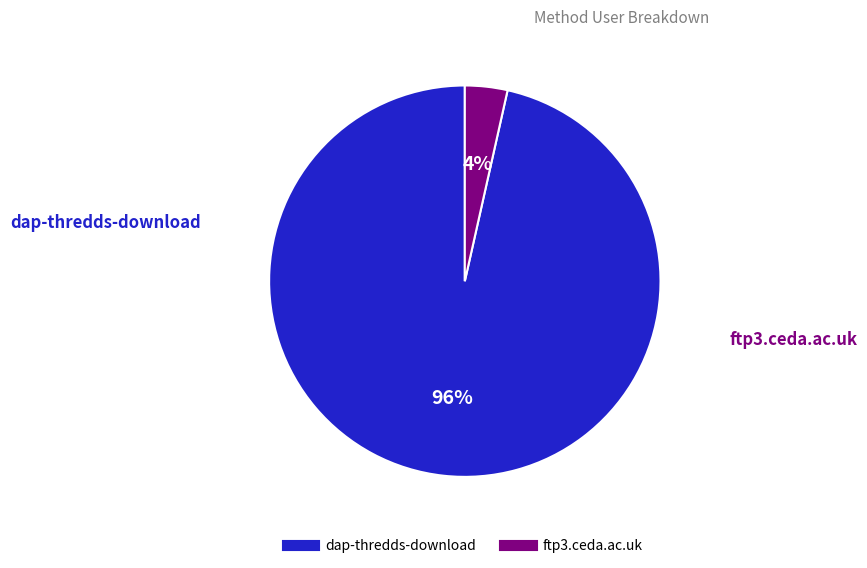

To the nearest percent, what percentage of the pie is ftp3.ceda.ac.uk?

4%